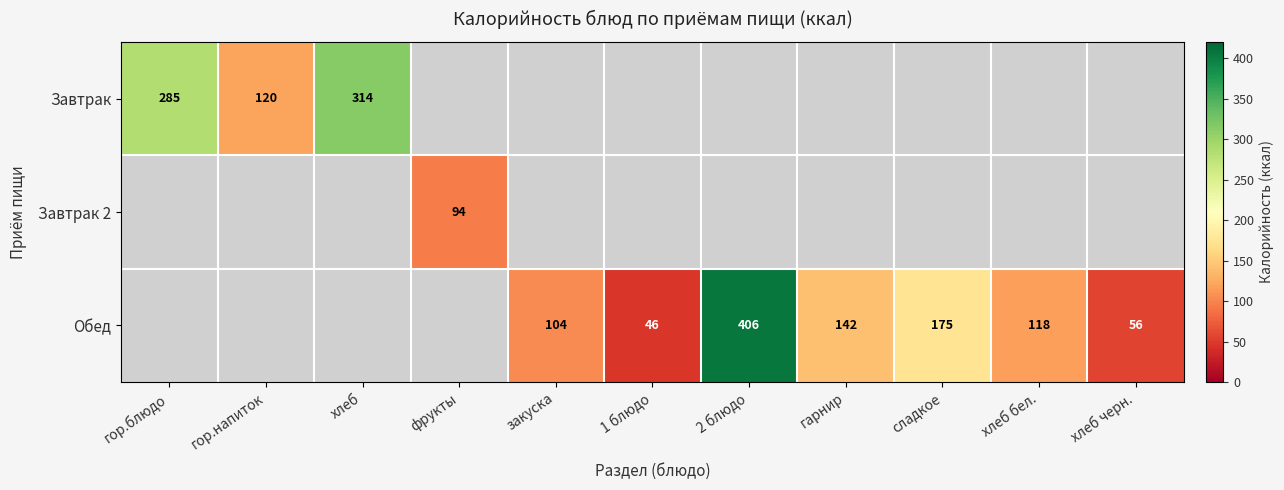

Which label corresponds to the smallest value in the chart?

1 блюдо